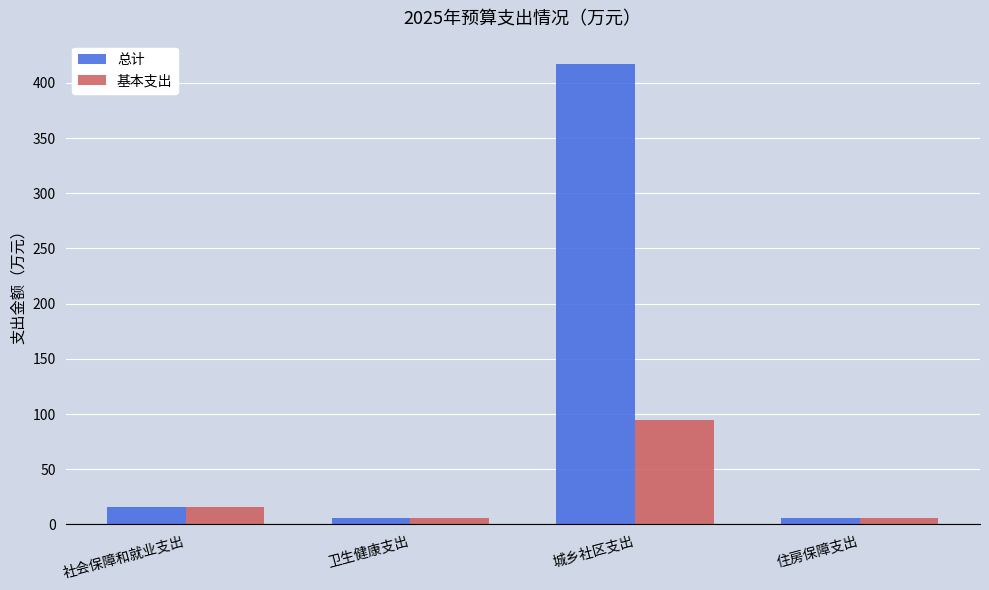

List the series in order of their overall mean, highest first.

总计, 基本支出